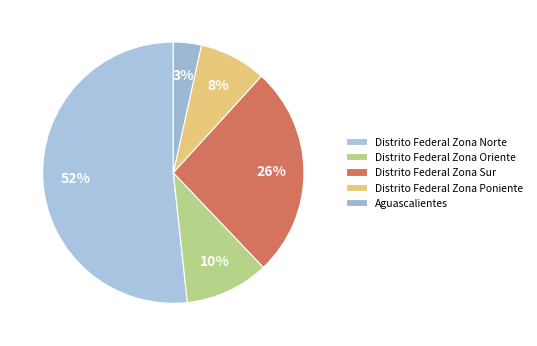

What is the ratio of the value at Distrito Federal Zona Oriente to the value at Distrito Federal Zona Norte?

0.2